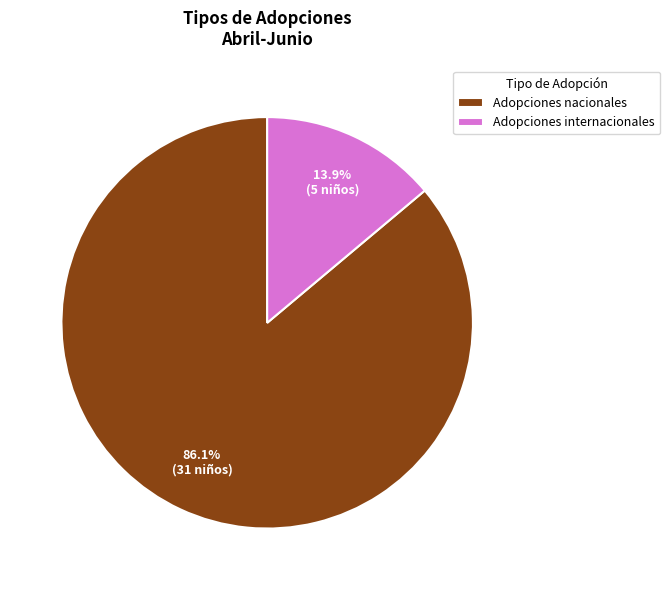

What portion of the pie excludes Adopciones nacionales?

13.9%